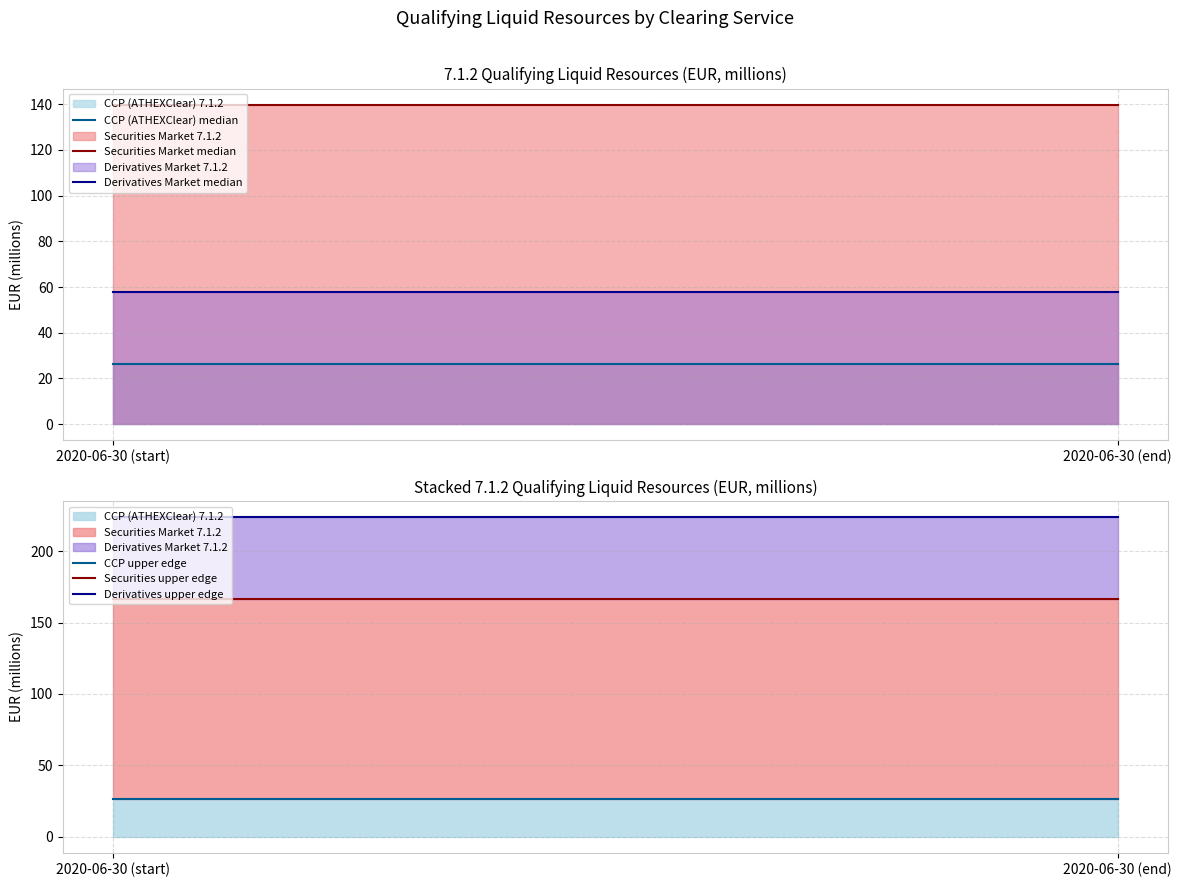

Reading right to left, transcribe all the data shown in this chart.

CCP (ATHEXClear) median: 2020-06-30 (end)=26.4	2020-06-30 (start)=26.4
Securities Market median: 2020-06-30 (end)=139.8	2020-06-30 (start)=139.8
Derivatives Market median: 2020-06-30 (end)=57.7	2020-06-30 (start)=57.7
CCP upper edge: 2020-06-30 (end)=26.4	2020-06-30 (start)=26.4
Securities upper edge: 2020-06-30 (end)=166.2	2020-06-30 (start)=166.2
Derivatives upper edge: 2020-06-30 (end)=224.0	2020-06-30 (start)=224.0